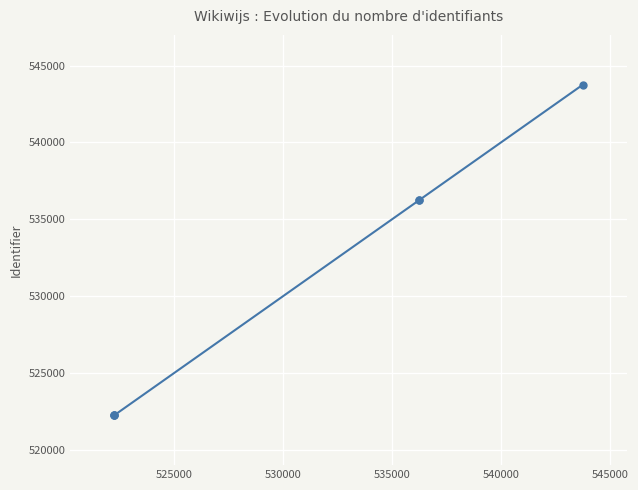

True or false: the data has more than 2 interior local peaks.

False